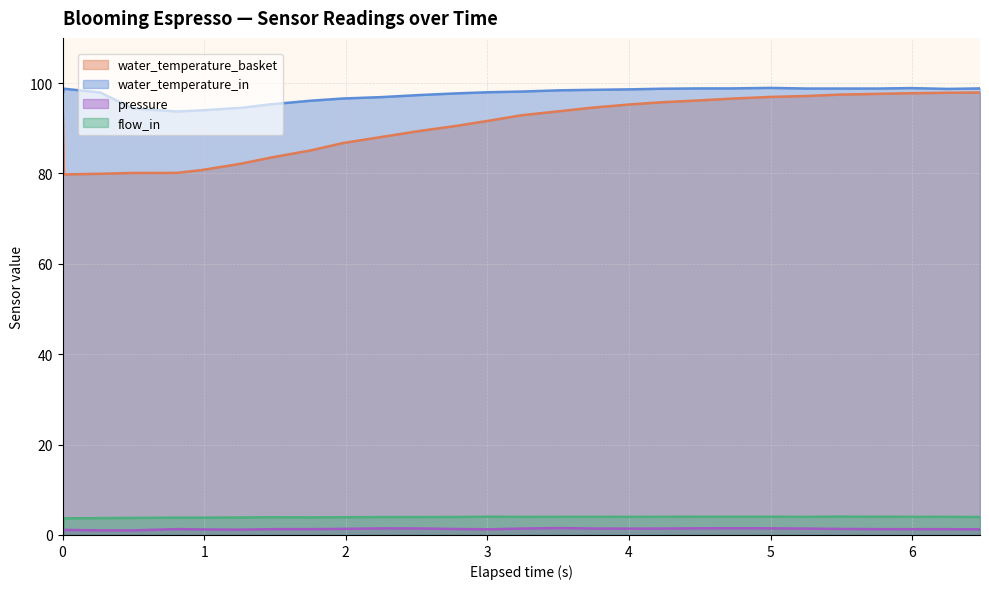

Reading left to right, what are all the values shown in this chart?

water_temperature_basket: 97.5	79.8	79.9	80.1	80.1	80.8	82.2	83.6	85.1	86.7	88.1	89.4	90.6	91.7	92.9	93.8	94.5	95.3	95.8	96.2	96.6	96.9	97.2	97.5	97.6	97.8	97.9	97.9
water_temperature_in: 97.5	98.8	97.9	94.4	93.7	94.0	94.5	95.3	96.1	96.6	96.9	97.3	97.7	98.0	98.1	98.4	98.5	98.6	98.8	98.8	98.8	98.9	98.8	98.8	98.8	98.9	98.7	98.8
pressure: 0.0	1.1	1.0	1.0	1.3	1.2	1.2	1.3	1.3	1.4	1.5	1.4	1.3	1.2	1.4	1.5	1.4	1.4	1.4	1.5	1.5	1.5	1.4	1.3	1.3	1.3	1.3	1.2
flow_in: 0.0	3.7	3.7	3.8	3.8	3.8	3.9	3.9	3.9	3.9	4.0	4.0	4.0	4.0	4.0	4.0	4.0	4.0	4.0	4.0	4.0	4.0	4.0	4.1	4.0	4.0	4.0	4.0